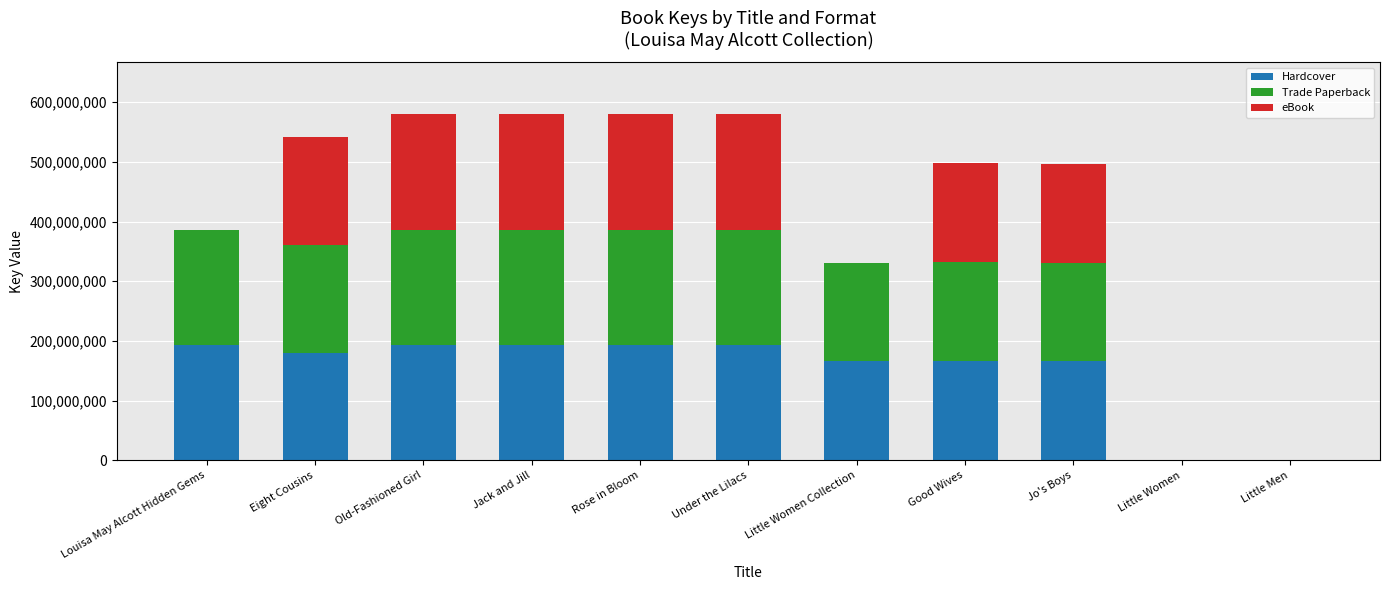

Is it true that Hardcover equals 165607314 at Jo's Boys?

True